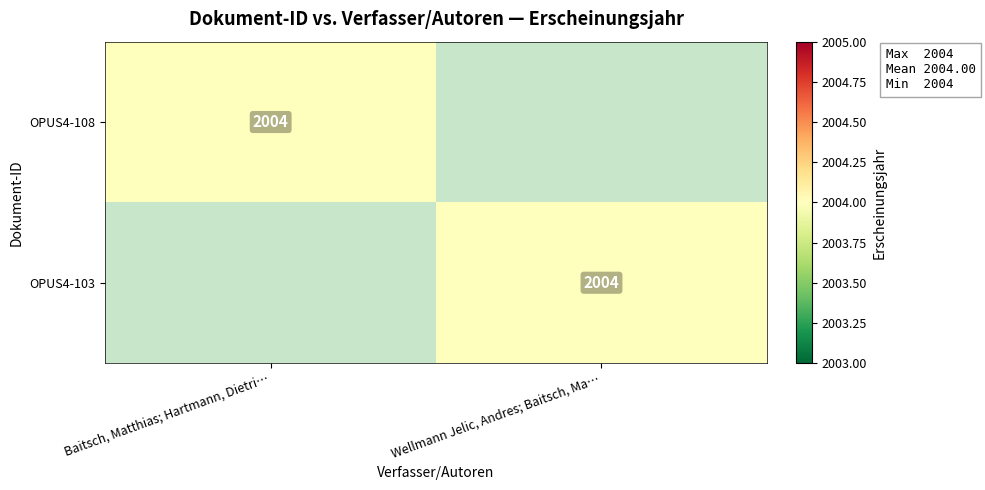

Is it true that OPUS4-108 equals 3247 at Baitsch, Matthias; Hartmann, Dietri…?

False